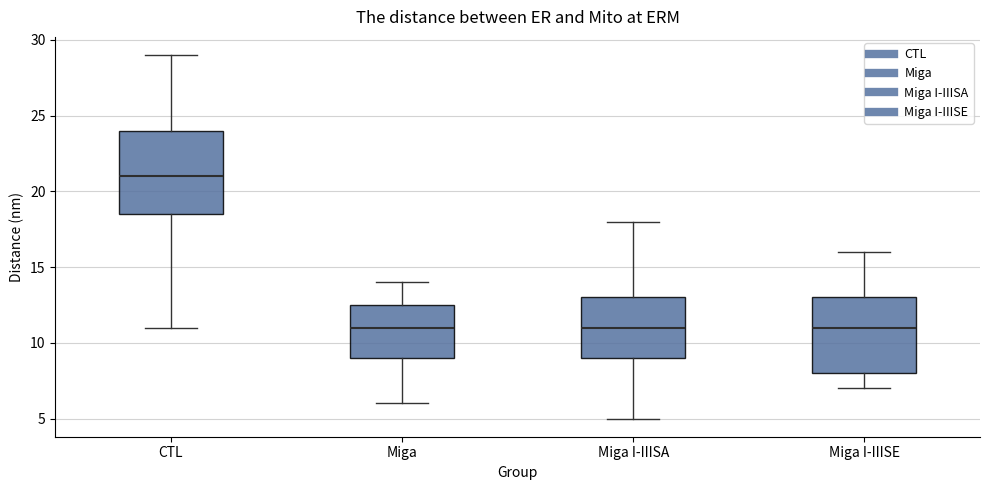

Which box's median line is the highest?

CTL